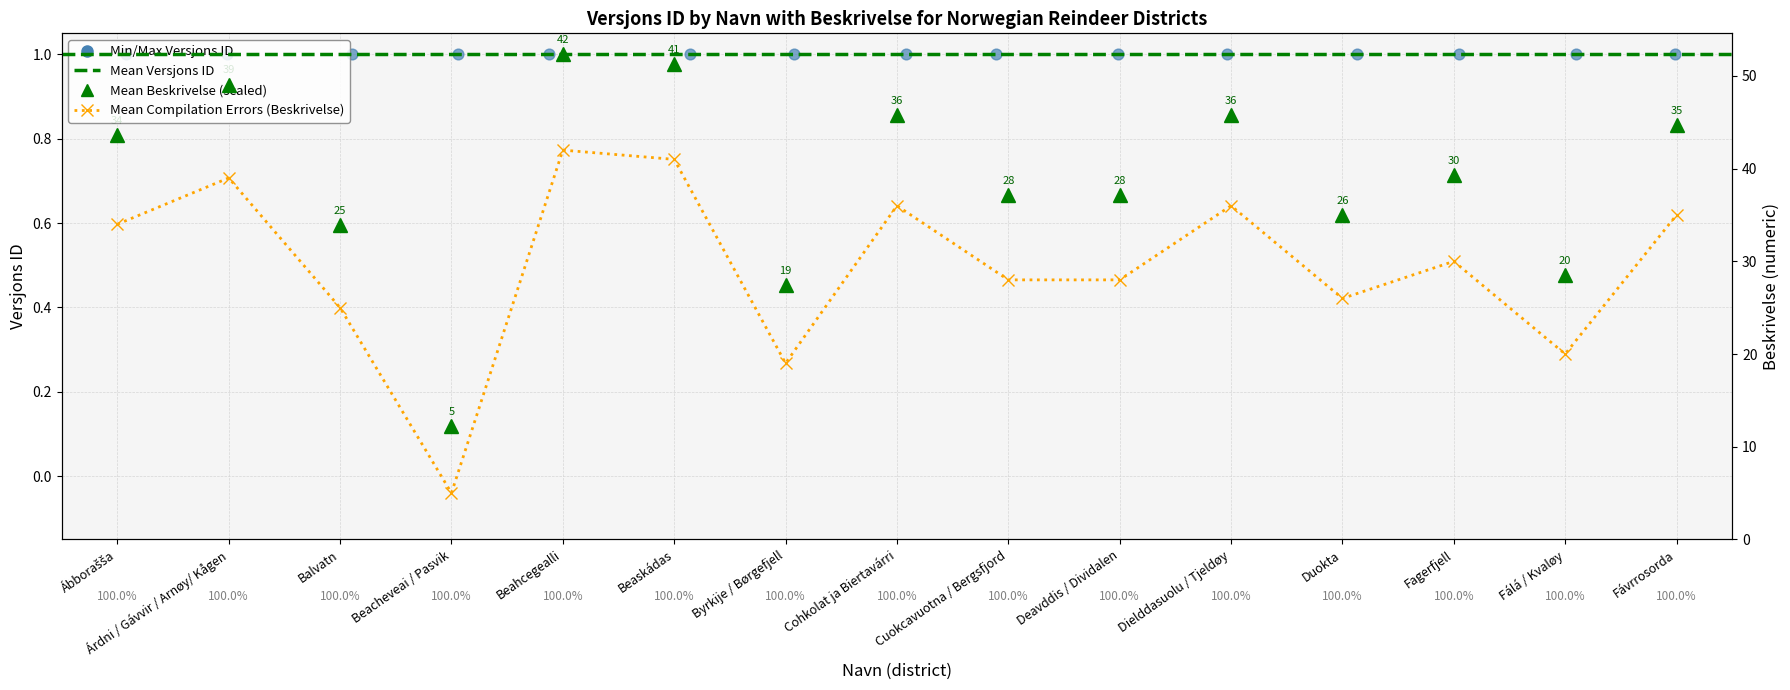

Which has a higher value, Árdni / Gávvir / Arnøy/ Kågen or Duokta?

Árdni / Gávvir / Arnøy/ Kågen